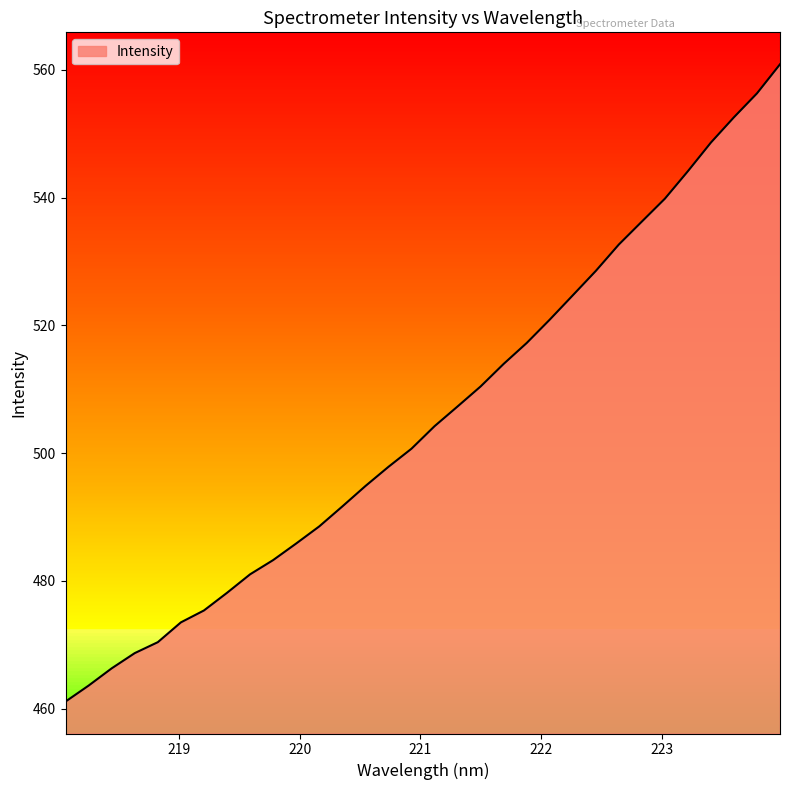

True or false: the data has more than 2 interior local peaks.

False